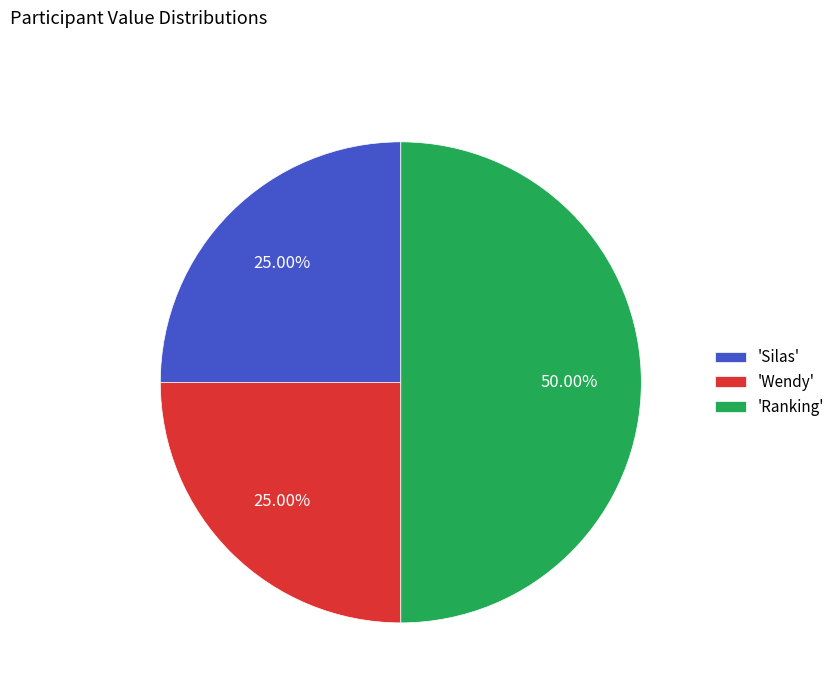

Which slice is the largest?

'Ranking'